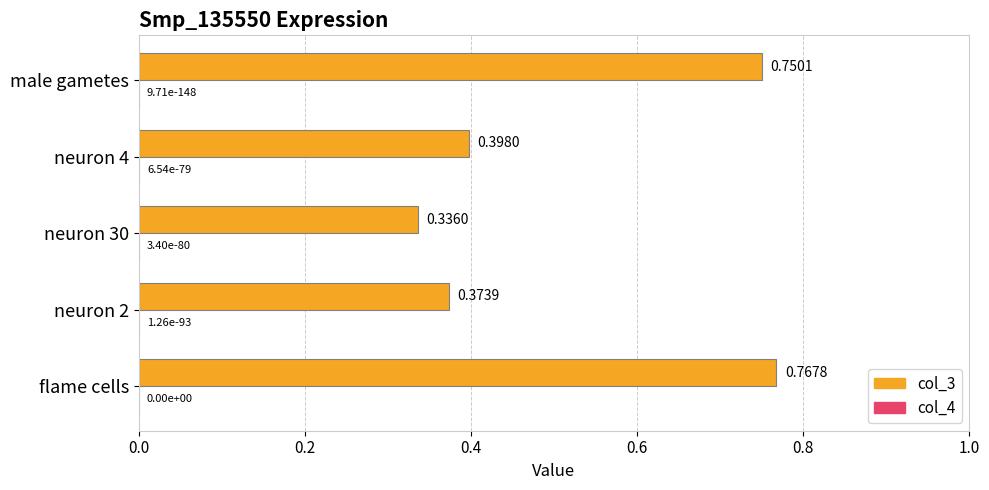

Which series changed the most between neuron 30 and neuron 4?

col_3